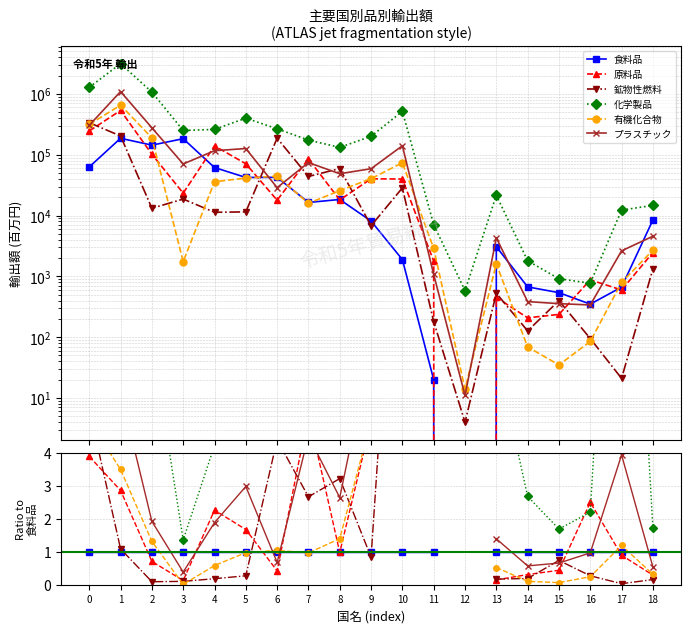

The value of 食料品 at 9 is 1.3. True or false?

False